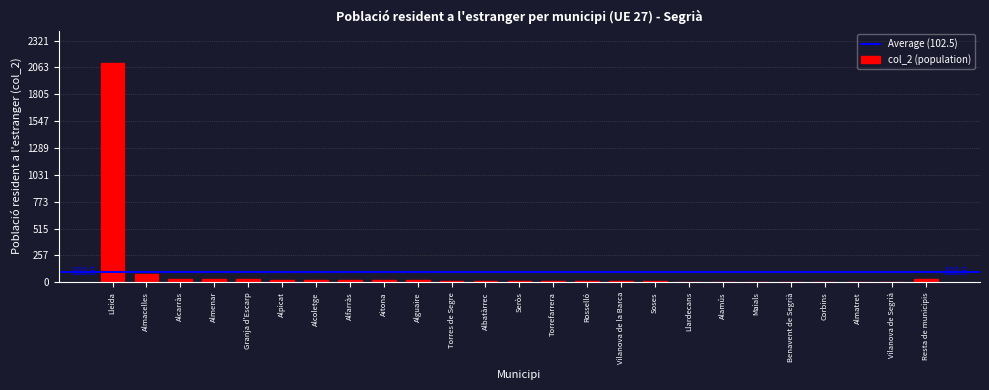

Where is the data nearest to the value 1057?

Almacelles